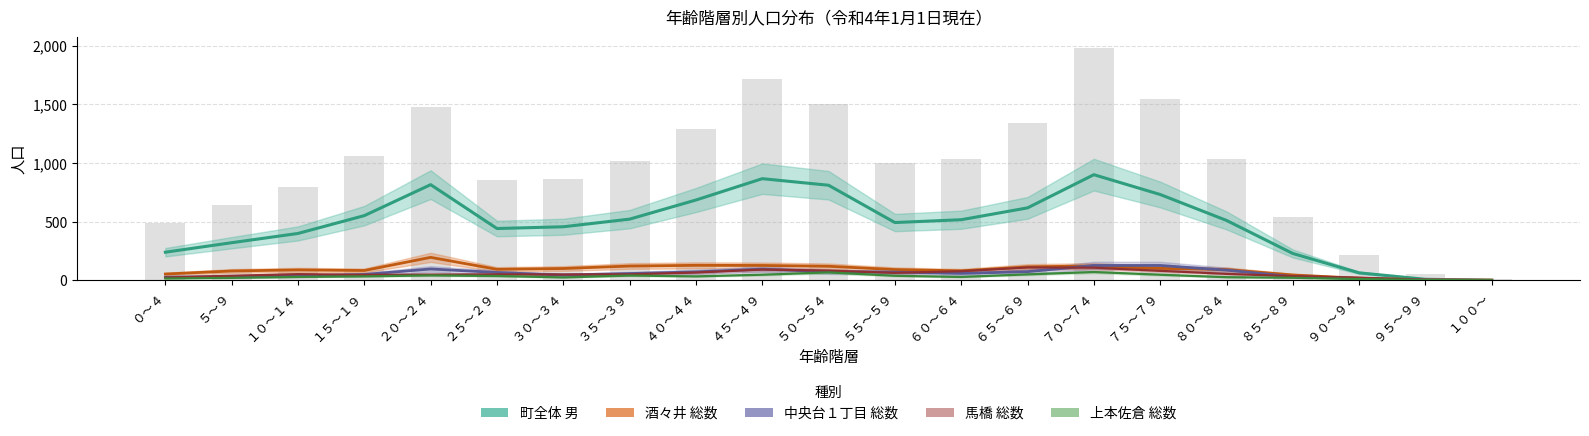

The value of 酒々井 総数 at ８０～８４ is 92. True or false?

True